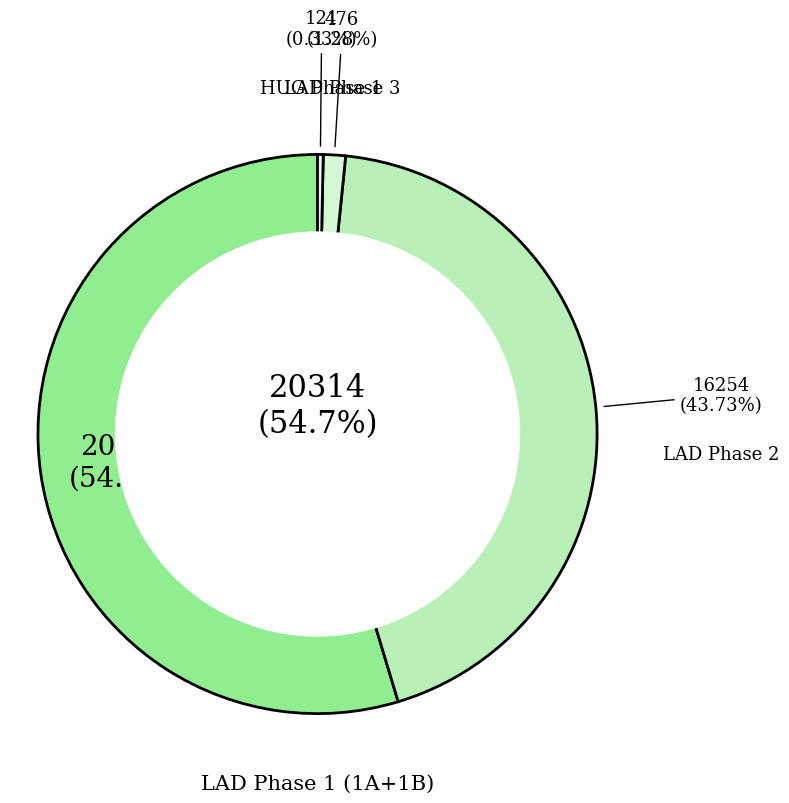

Is LAD Phase 1 (1A+1B) the majority of the pie?

Yes